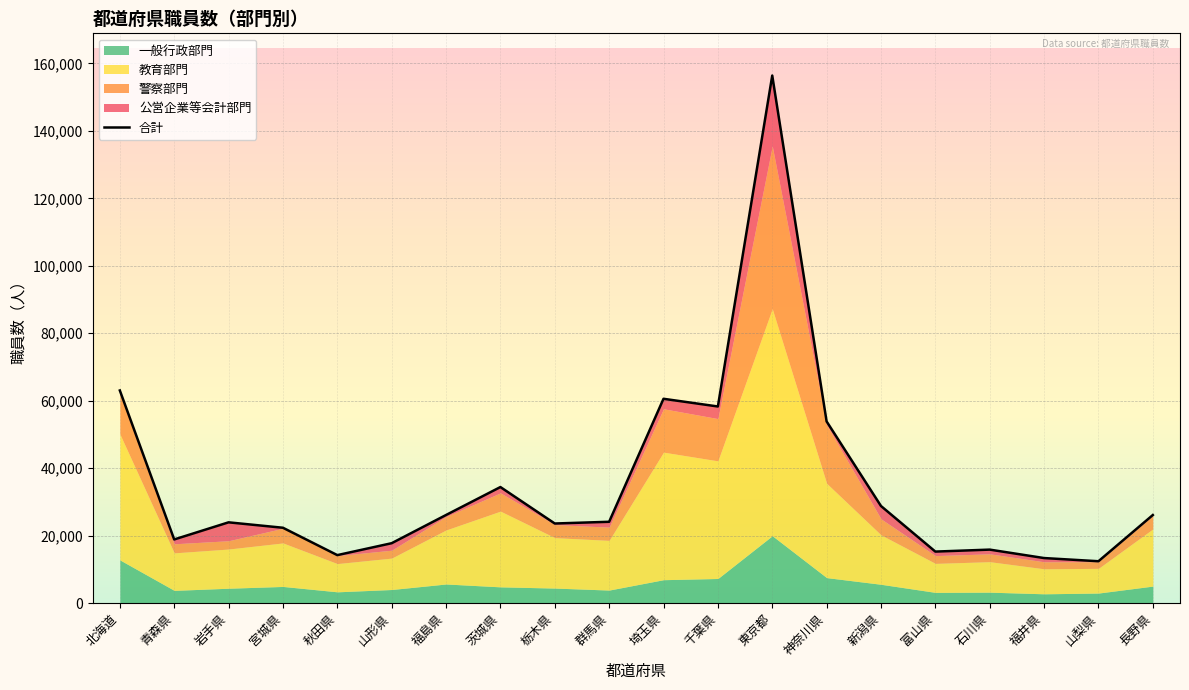

Reading right to left, transcribe all the data shown in this chart.

26128	12432	13374	15876	15292	28806	53873	156401	58303	60586	24127	23616	34422	26138	17777	14244	22357	23963	18889	63051